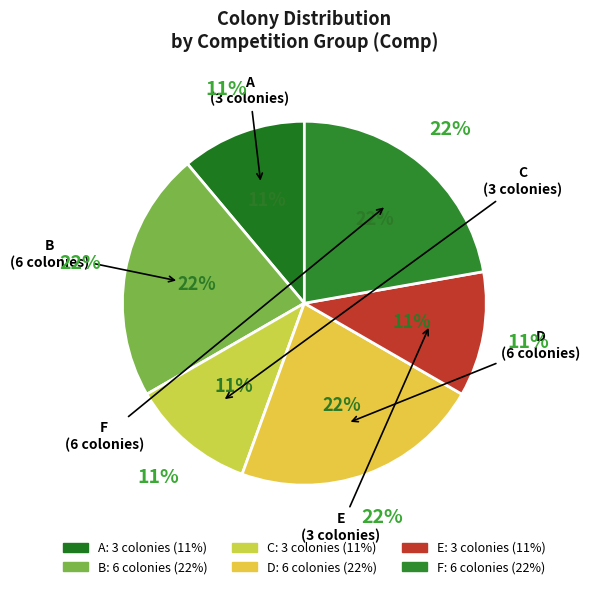

Approximately how many times larger is the value at F compared to C?

2.0